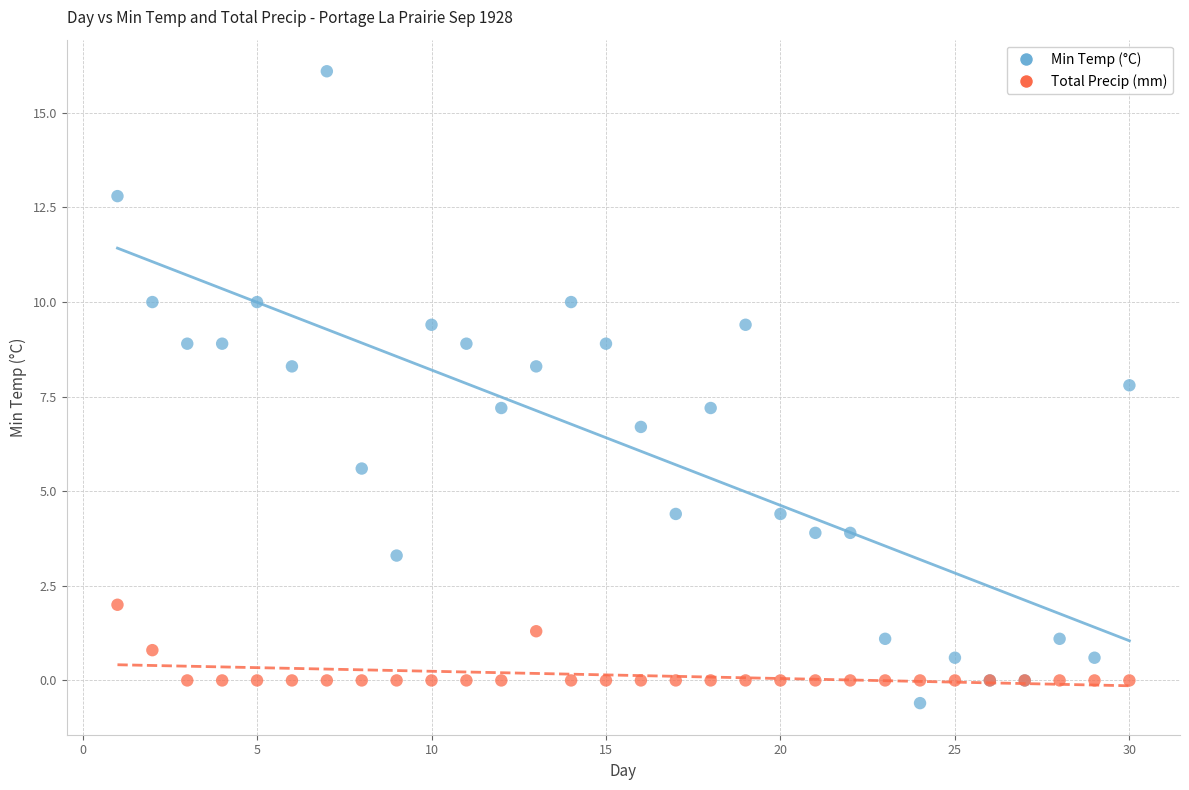

Which series reaches the maximum Y coordinate?

Min Temp (°C)